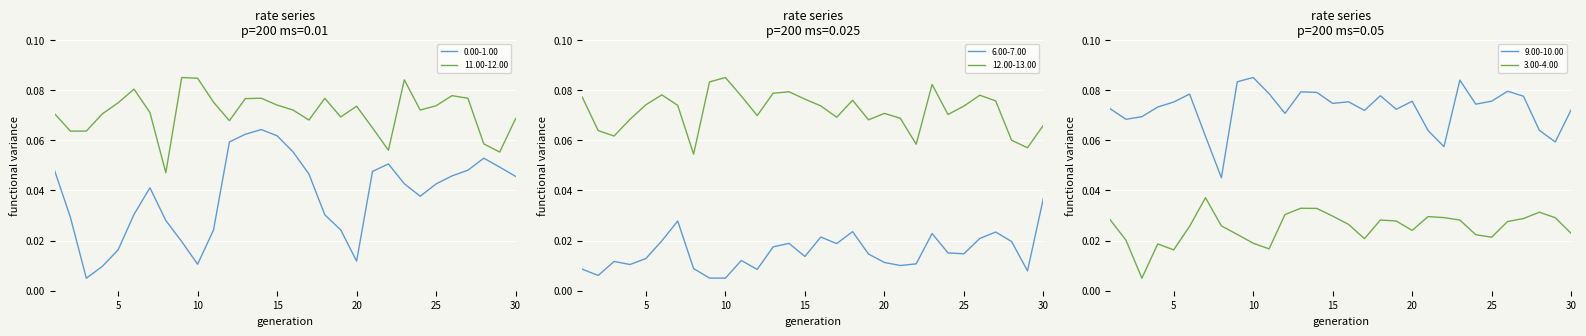

What is the value of the 11.00-12.00 point at the 18th from the left?

0.1